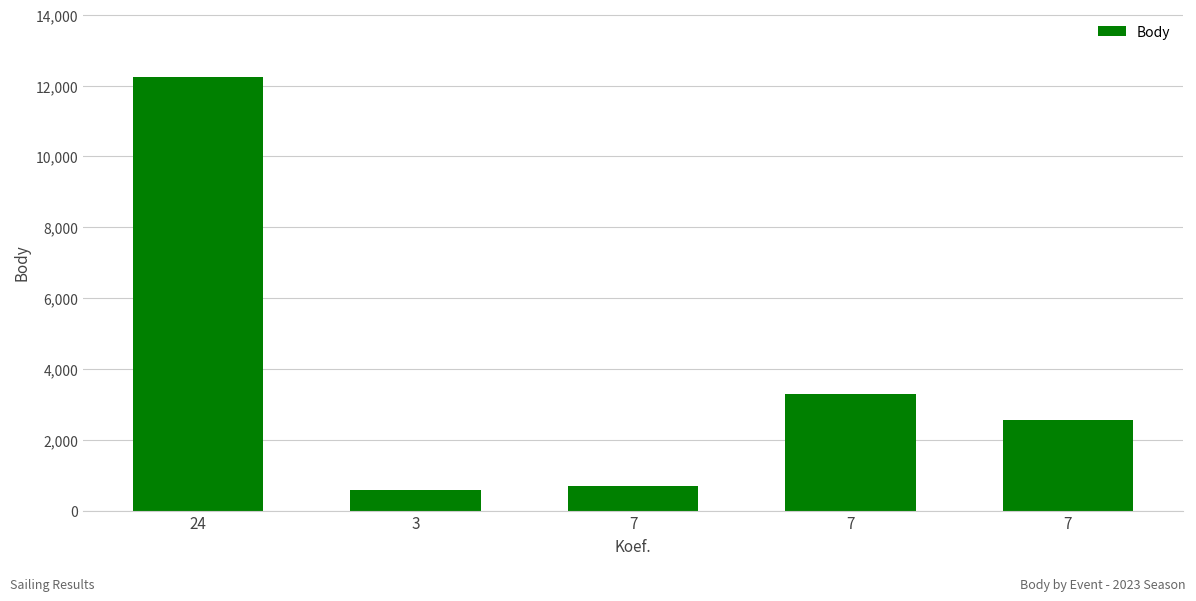

List the labels in order of value, largest first.

24, 7, 7, 7, 3